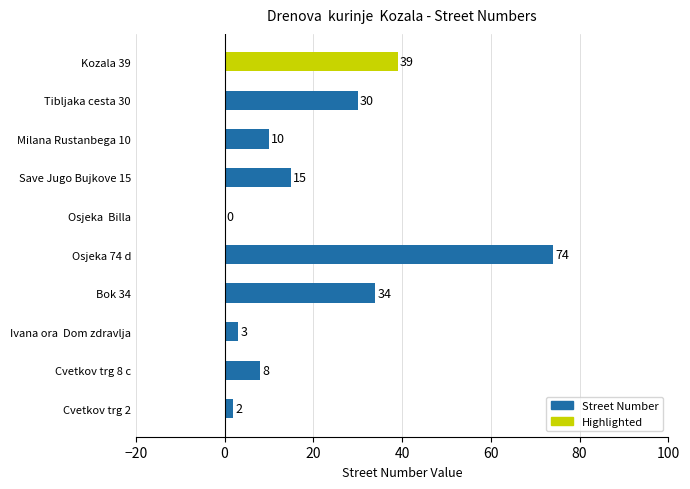

What is the average value?

22